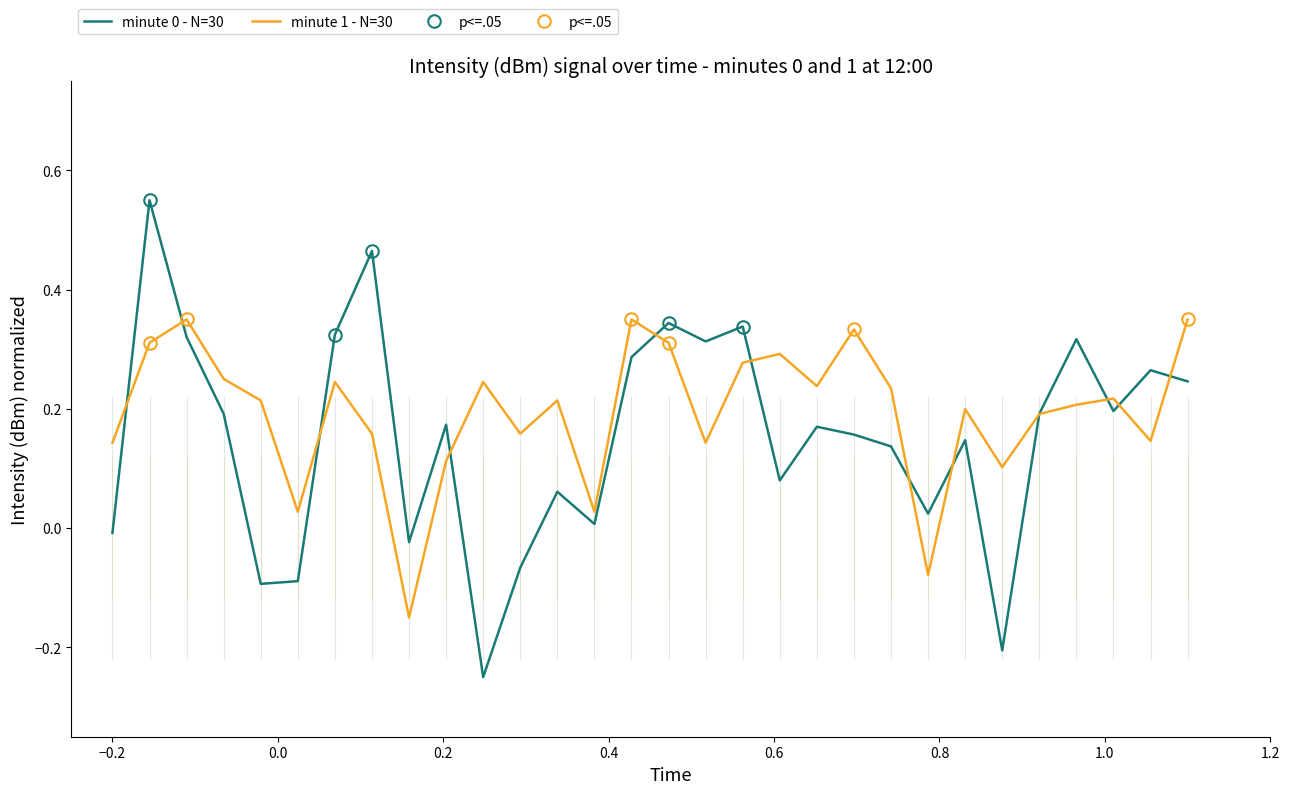

Count the number of categories in the chart.

30